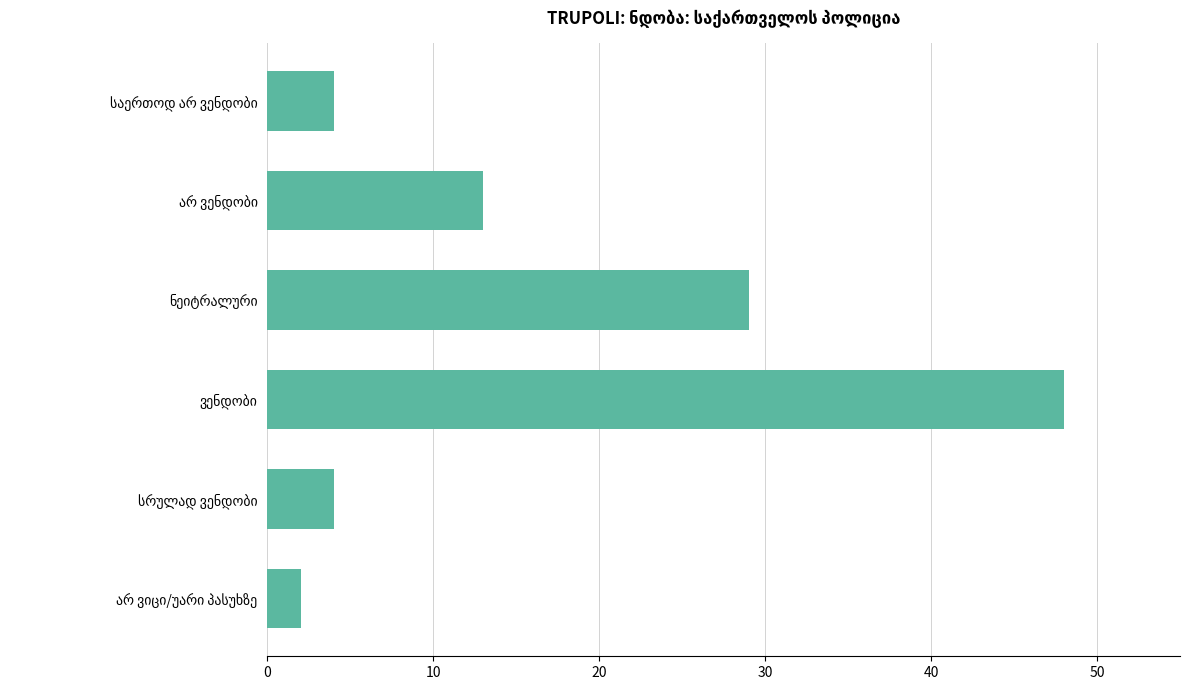

What is the greatest value displayed?

48